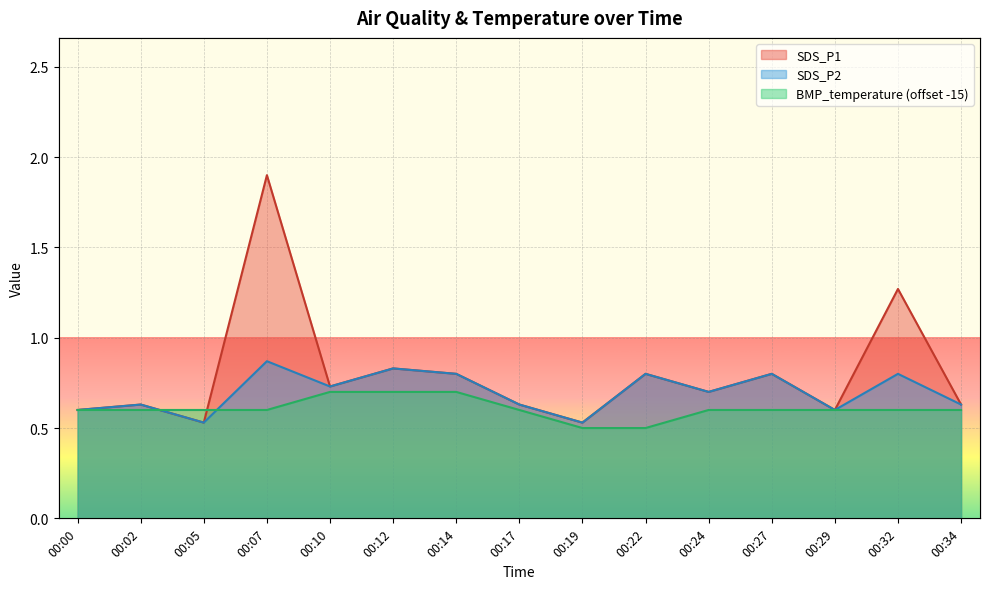

What are all the series names shown in the legend?

SDS_P1, SDS_P2, BMP_temperature